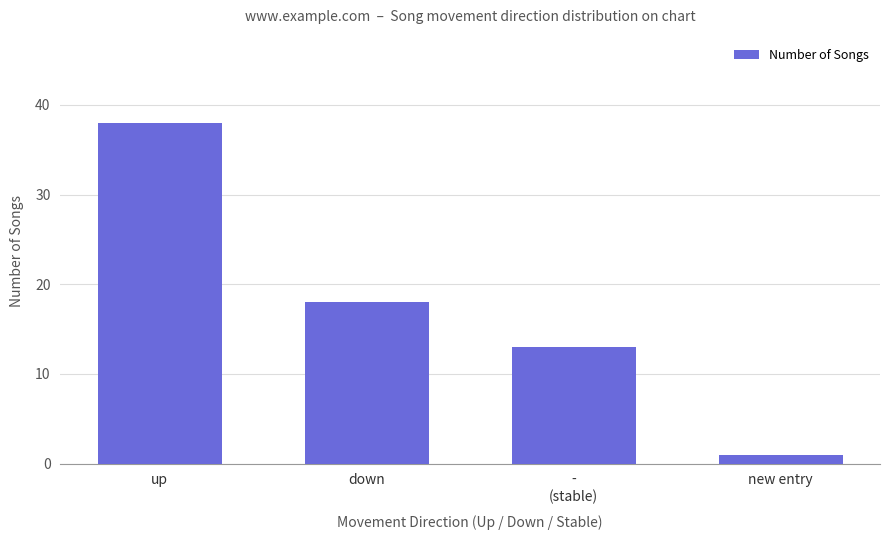

What is the sum of all values?

70